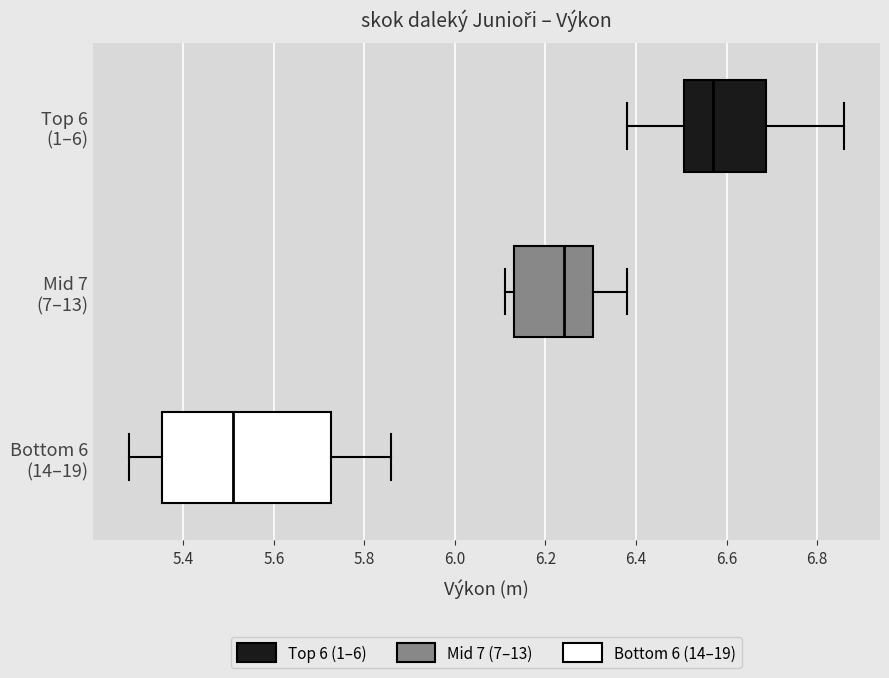

Where is the left edge of the box for Mid 7 (7–13) on the x-axis? The values are not printed on the chart, so give them approximately, as read against the axis.

6.14